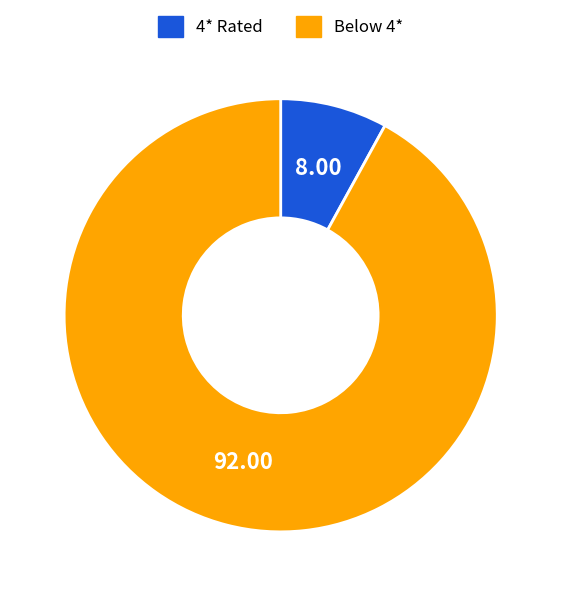

Approximately how many times larger is the value at Below 4* compared to 4* Rated?

11.5